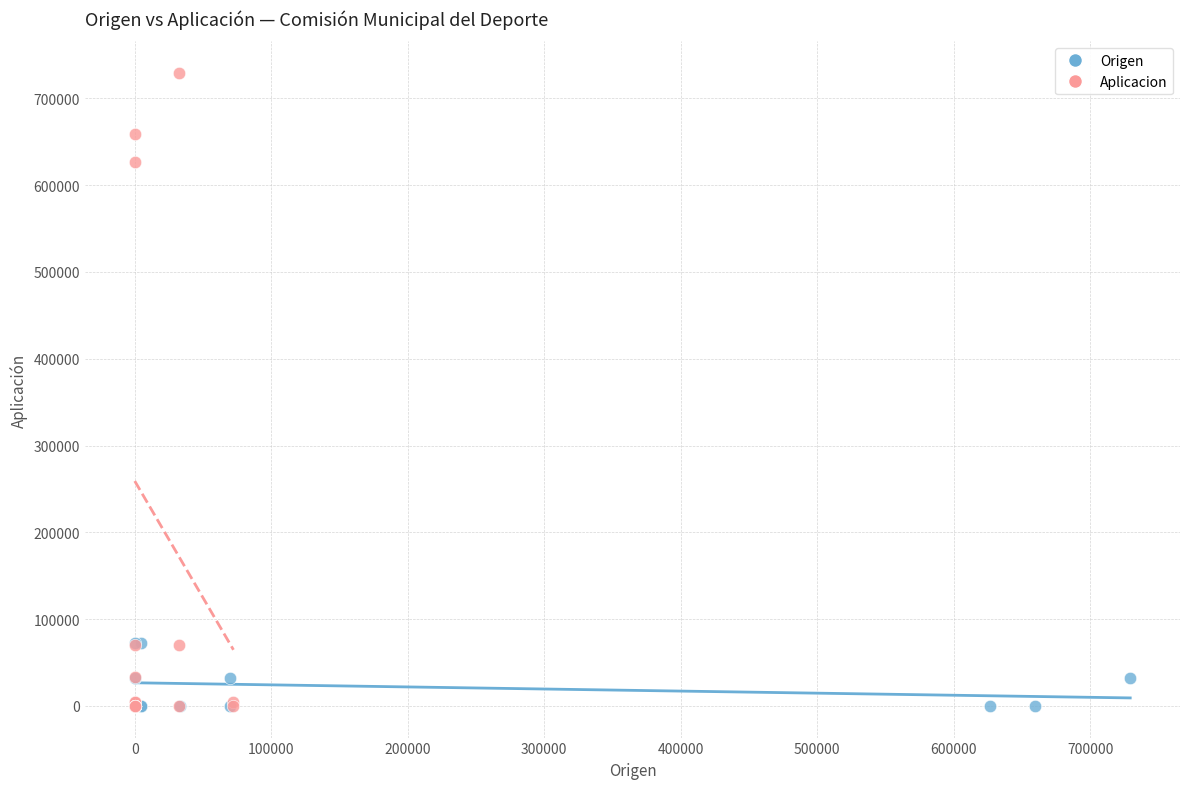

Which series reaches the maximum Y coordinate?

Aplicacion